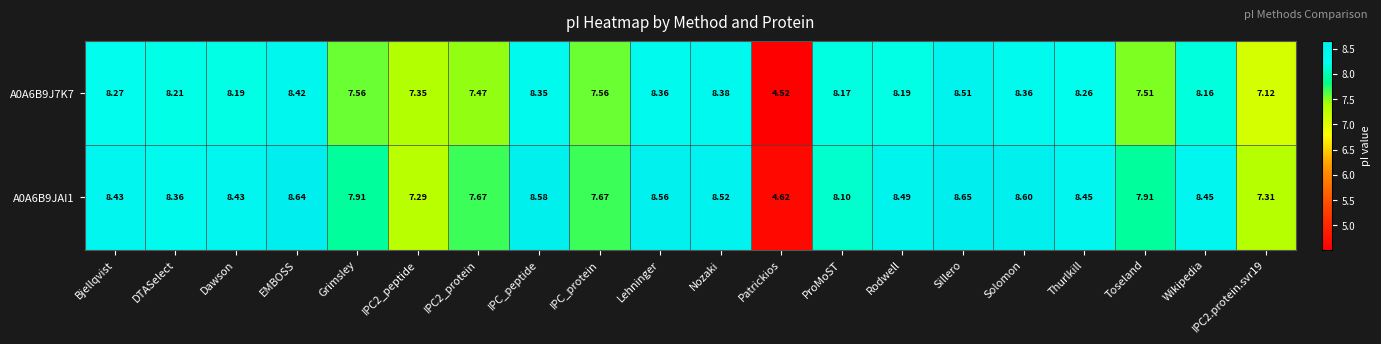

At which category does the chart reach its peak across all series?

Sillero